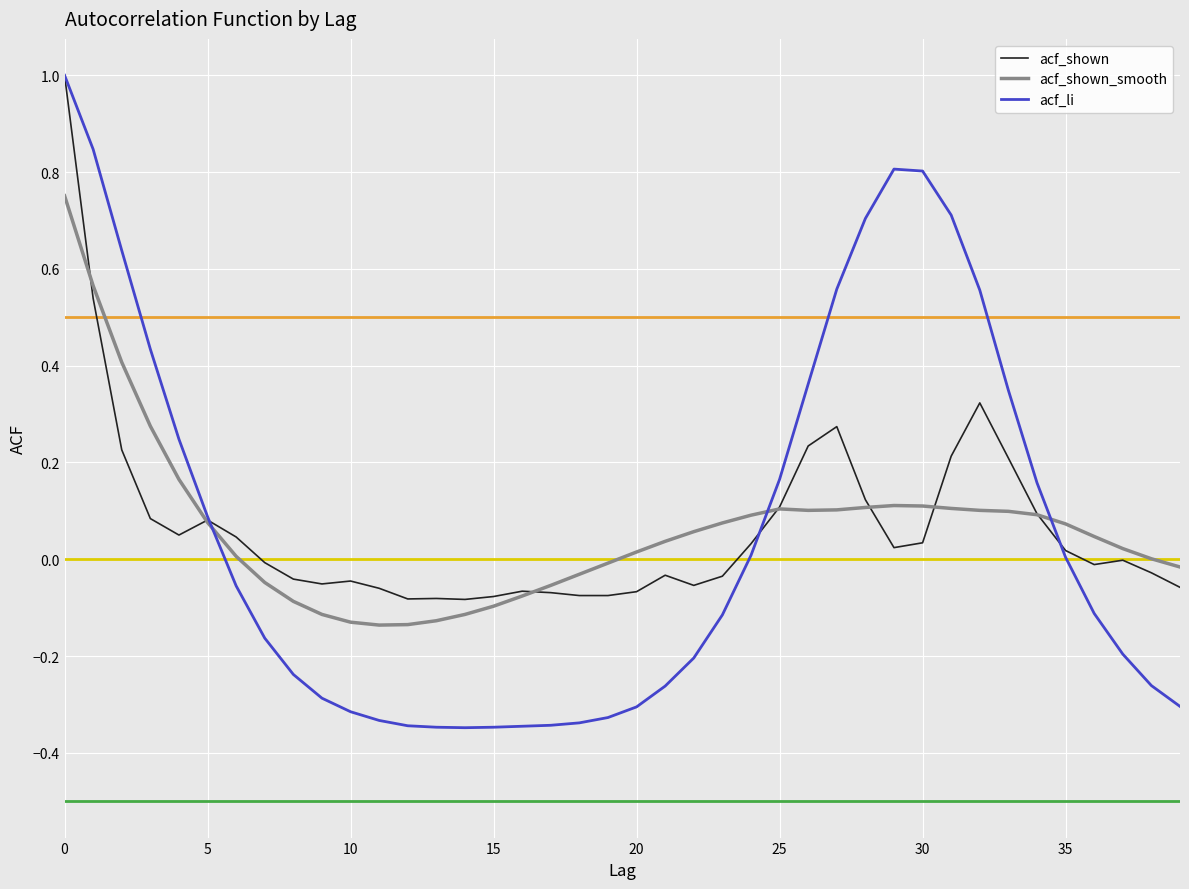

Which series has the widest spread of values?

acf_li